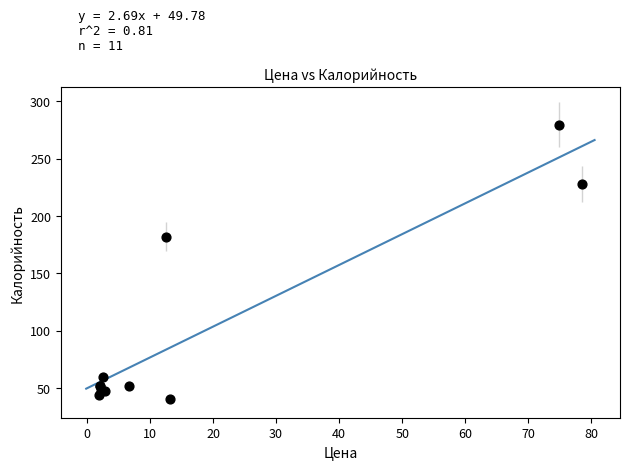

What Y value in the scatter plot is closest to 159?

182.0